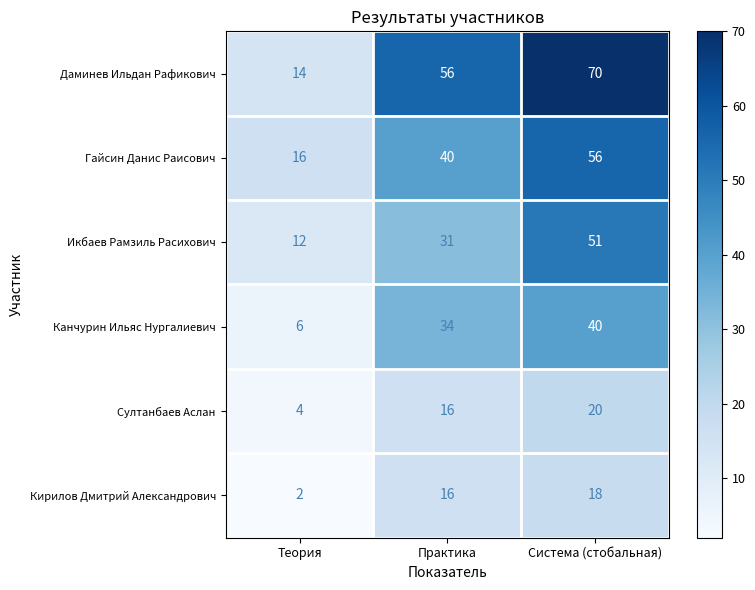

What is the total value across all series at Система (стобальная)?

255